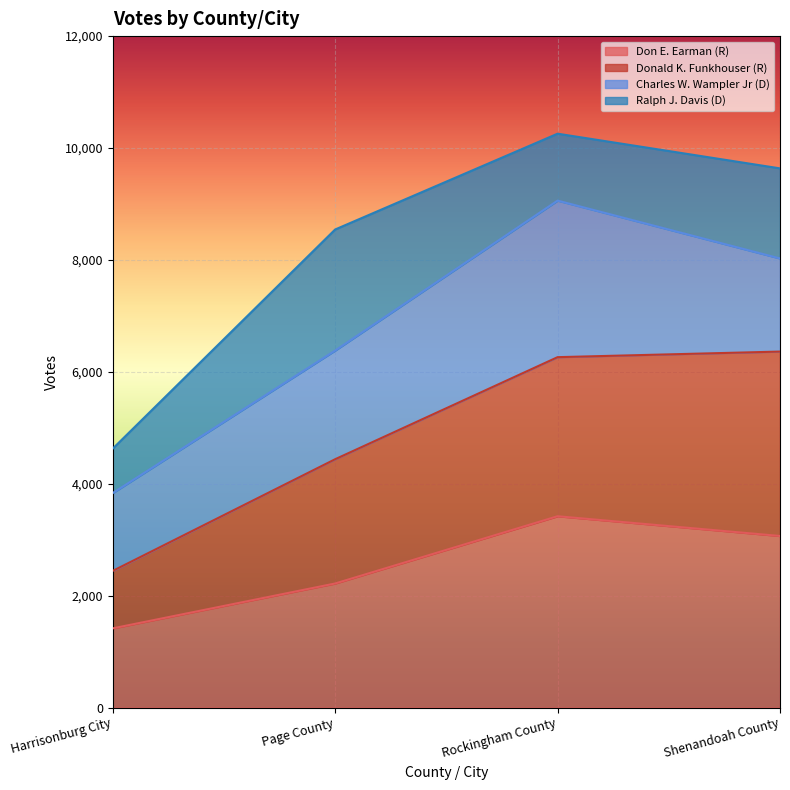

What are all the series names shown in the legend?

Don E. Earman (R), Donald K. Funkhouser (R), Charles W. Wampler Jr (D), Ralph J. Davis (D)